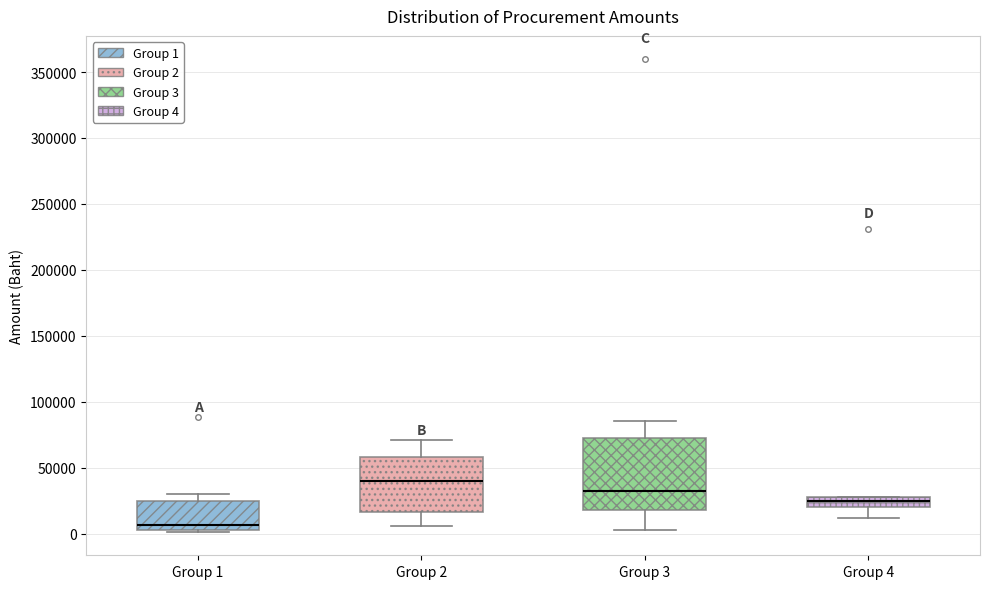

Which box's median line is the lowest?

Group 1